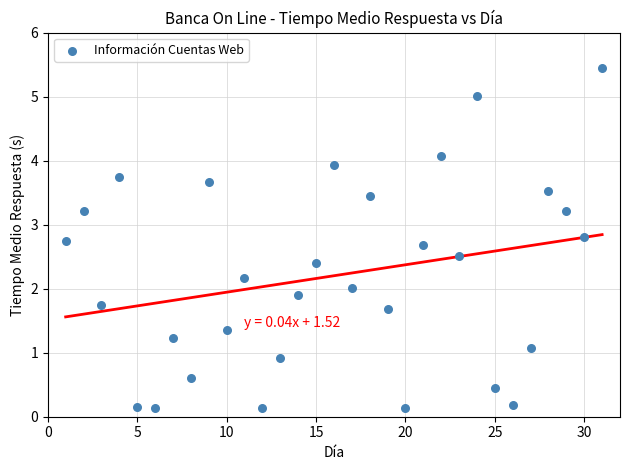

What is the range of X values (max minus min)?

30.0